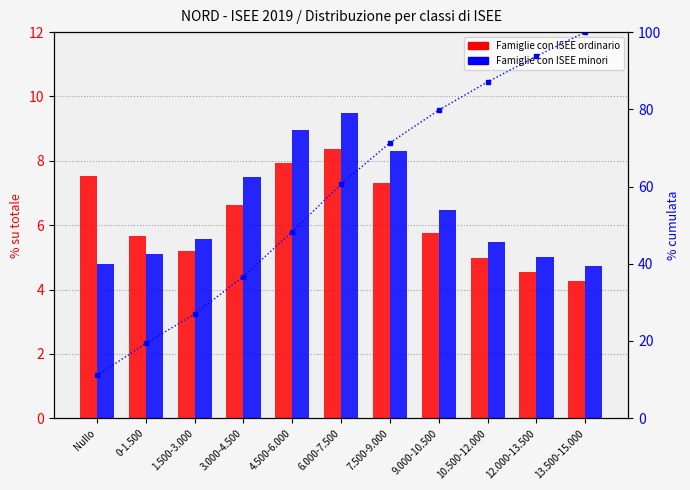

What is the smallest value displayed?

4.3